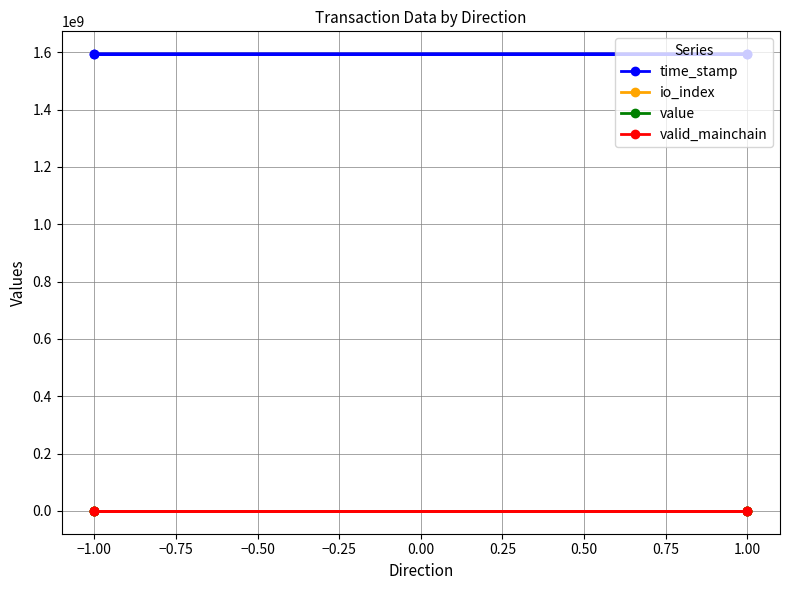

What is the lowest value of the valid_mainchain series?

1.0